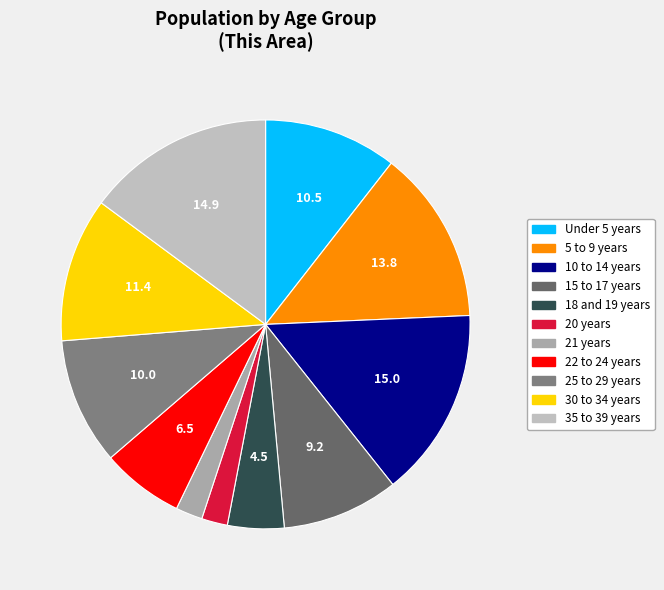

Count the number of slices in the pie.

11